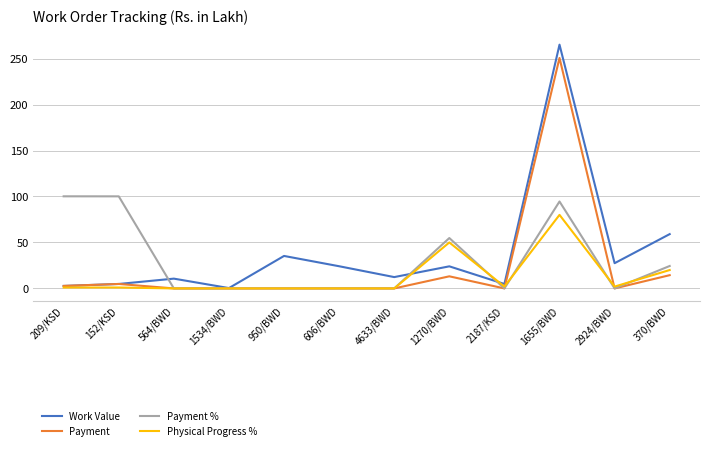

Where does the Work Value series first go above 24?

950/BWD